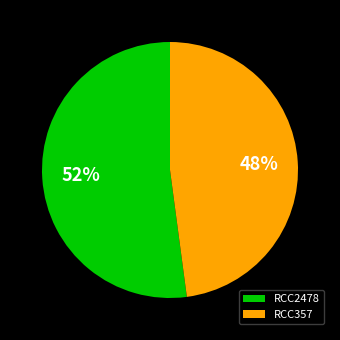

How many slices are in this pie chart?

2